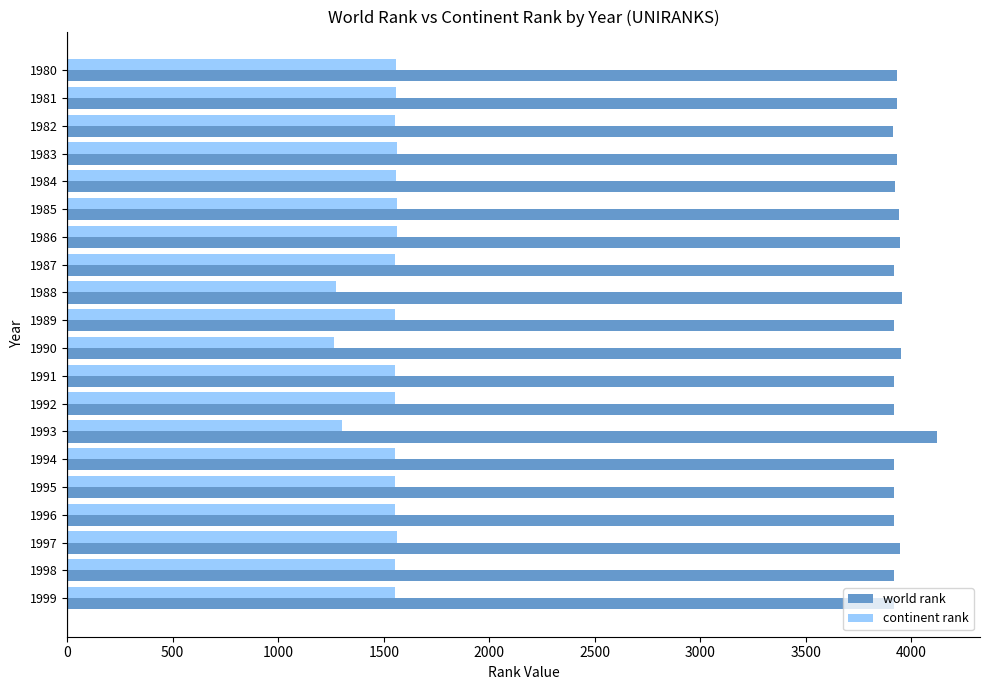

What is the average value of the continent rank series?

1515